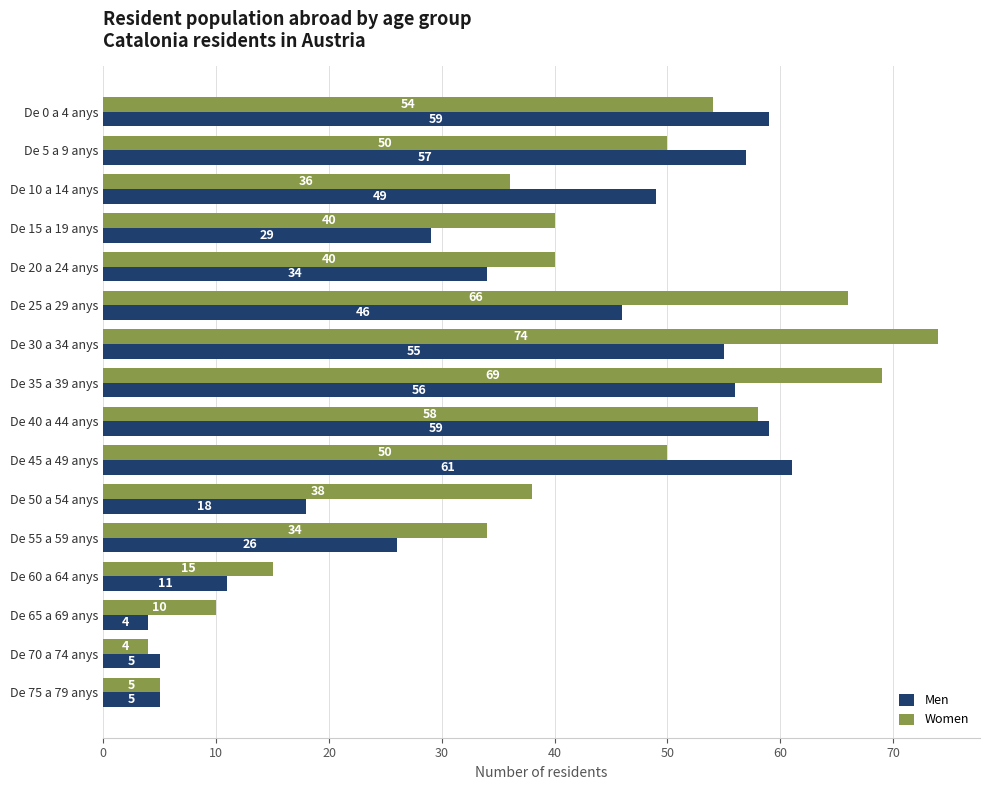

Is it true that Men equals 29 at De 15 a 19 anys?

True